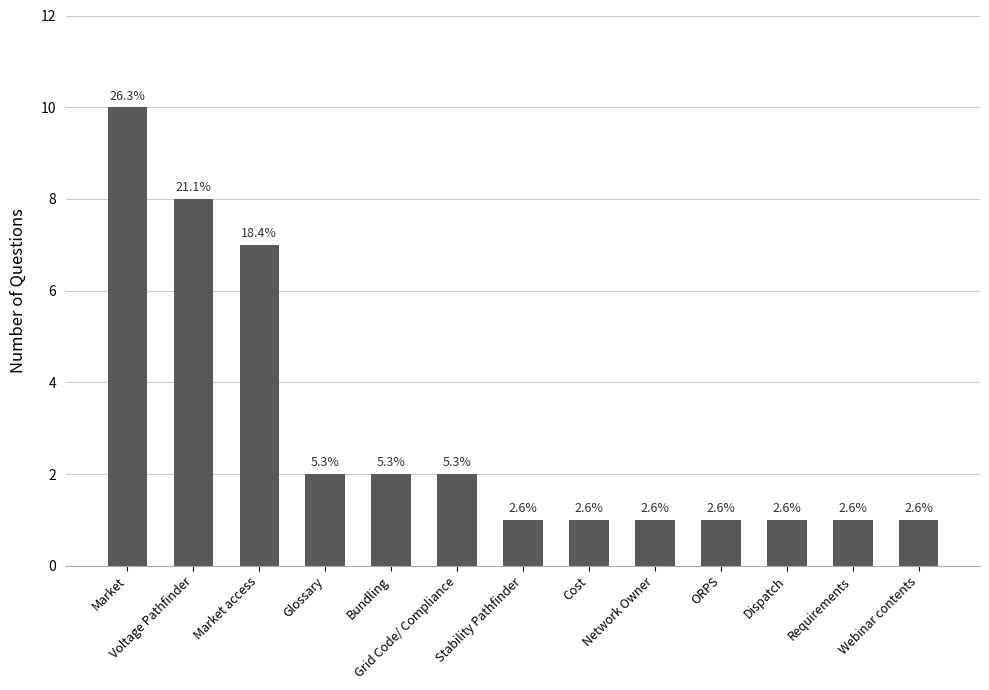

Rank the categories by value from highest to lowest.

Market, Voltage Pathfinder, Market access, Glossary, Bundling, Grid Code/ Compliance, Stability Pathfinder, Cost, Network Owner, ORPS, Dispatch, Requirements, Webinar contents